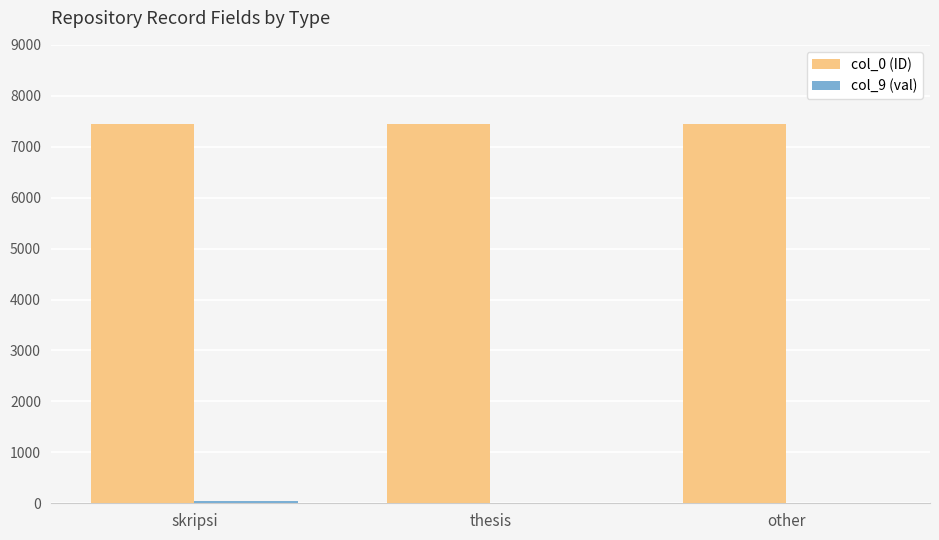

The col_0 (ID) series shows 4816 at skripsi. True or false?

False